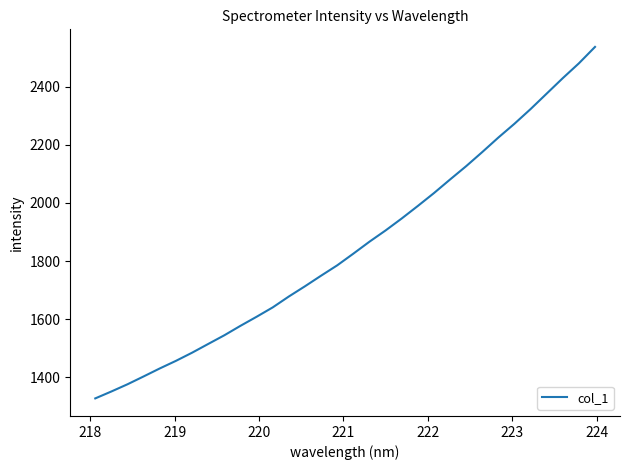

What is the smallest value displayed?

1327.3